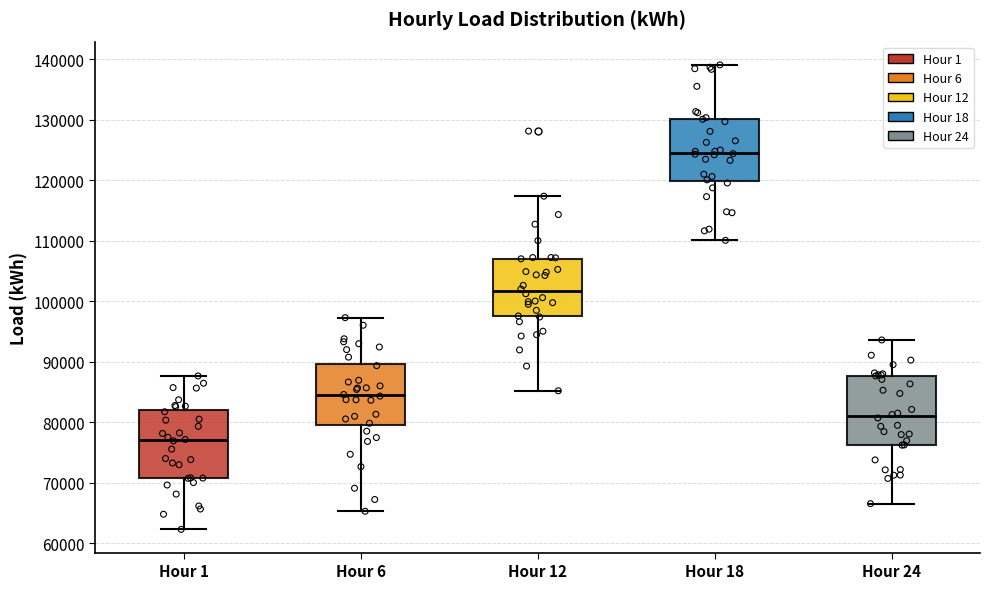

Which box's median line is the highest?

Hour 18